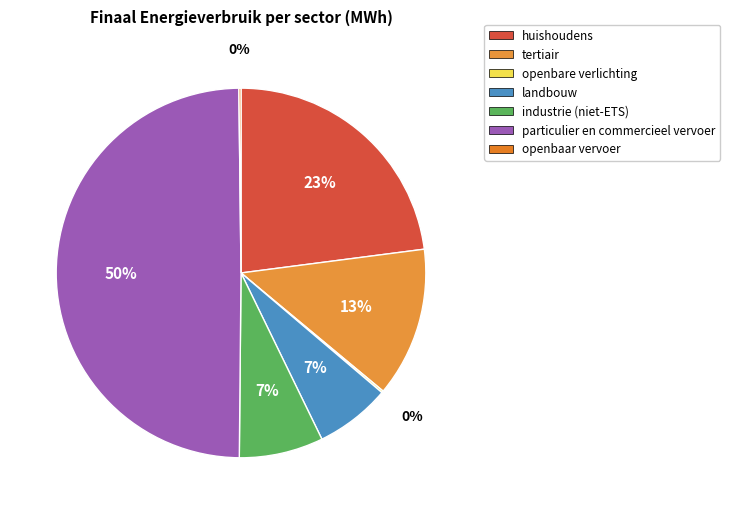

To the nearest percent, what portion does huishoudens represent?

23%